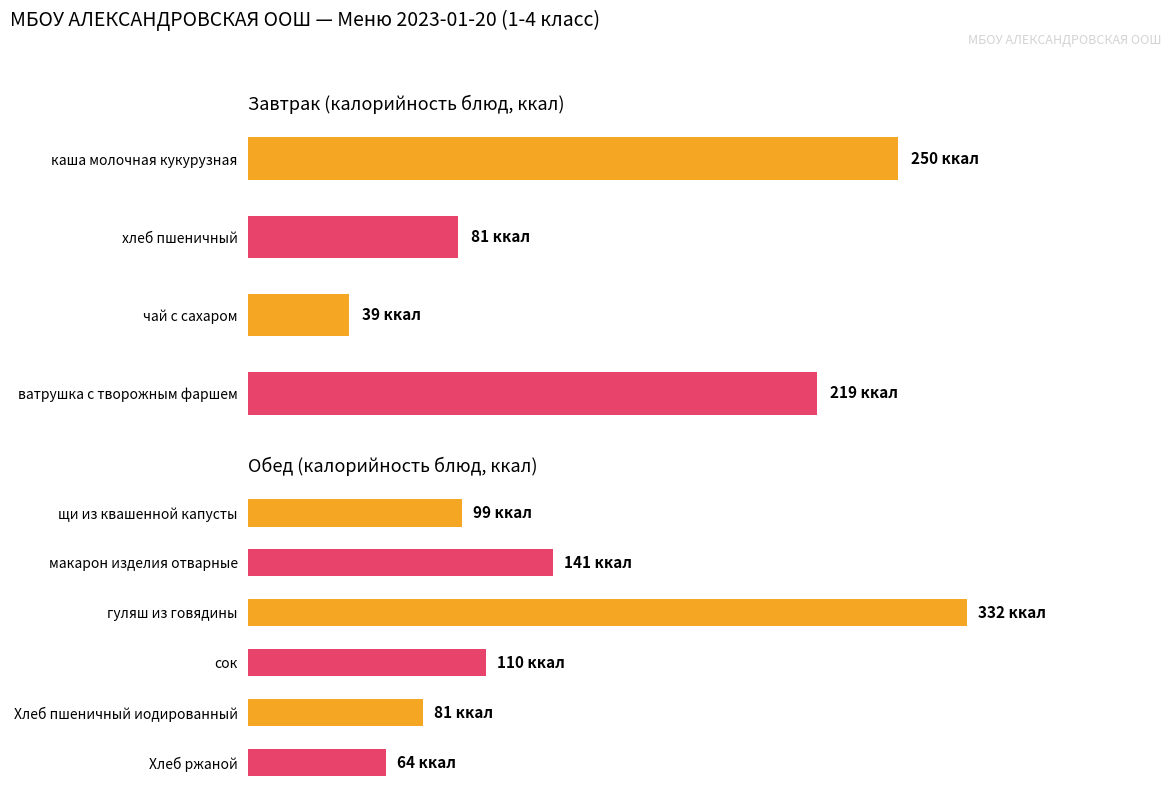

What is the average value?

138